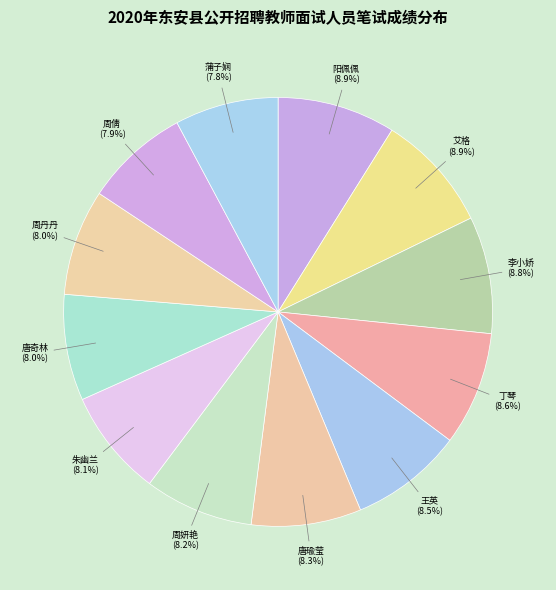

How many slices are in this pie chart?

12